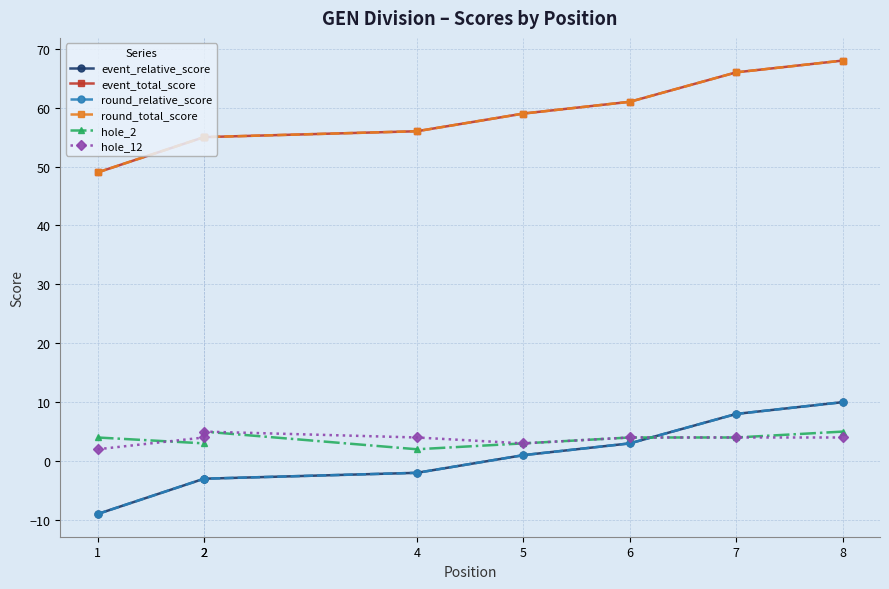

Count the hole_12 values in the range 4 to 5.

6